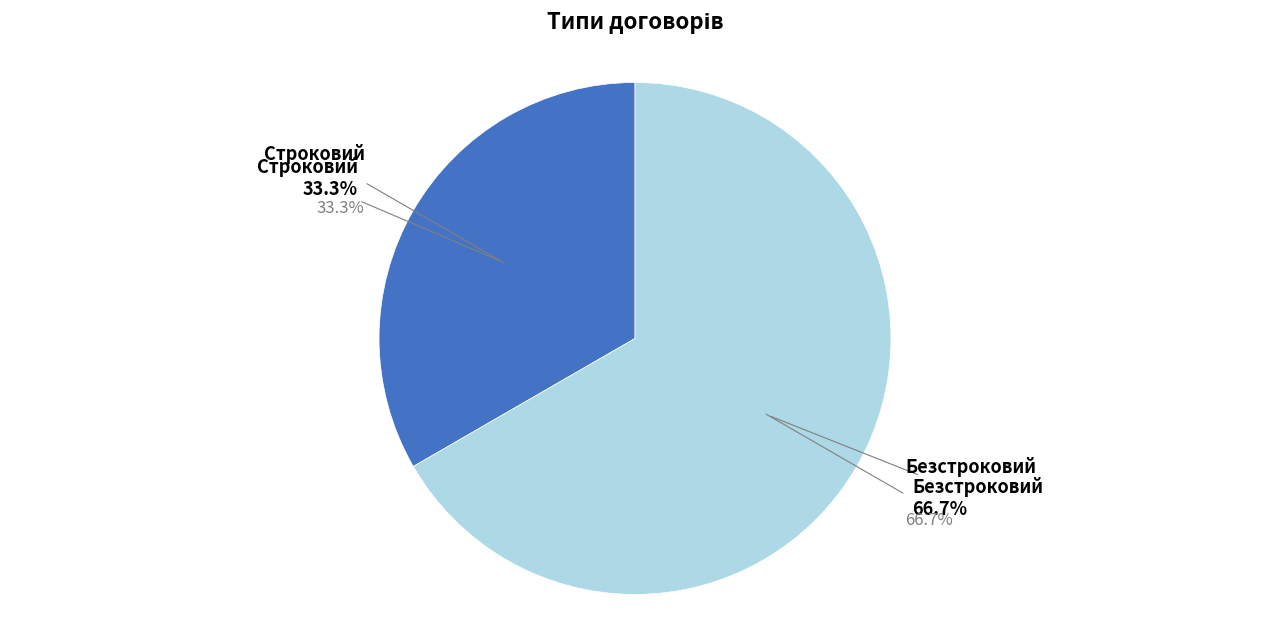

The Безстроковий slice represents 67% of the pie. True or false?

True